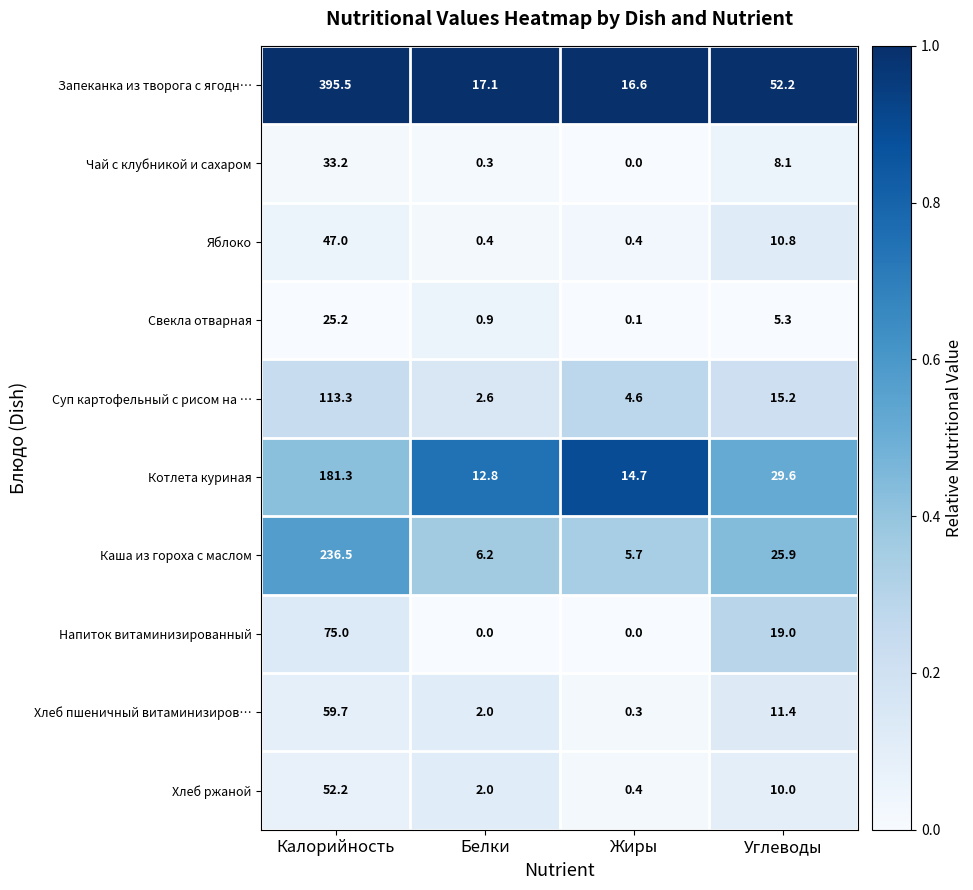

At how many categories does at least one series exceed 0?

4